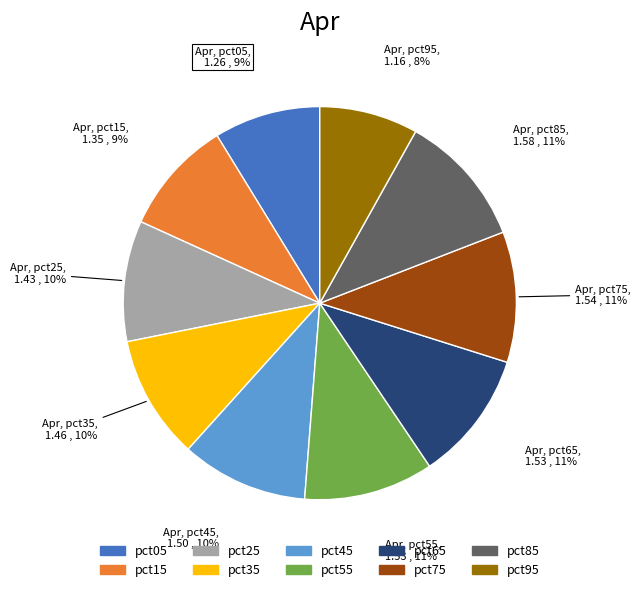

True or false: pct55 accounts for 11% of the total.

True